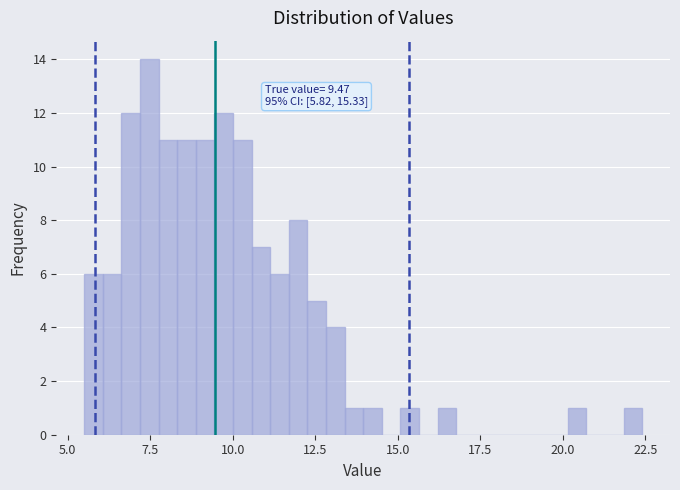

Around what value on the x-axis is the tallest bar? Give the approximate position of its centre, as read against the axis.

7.5